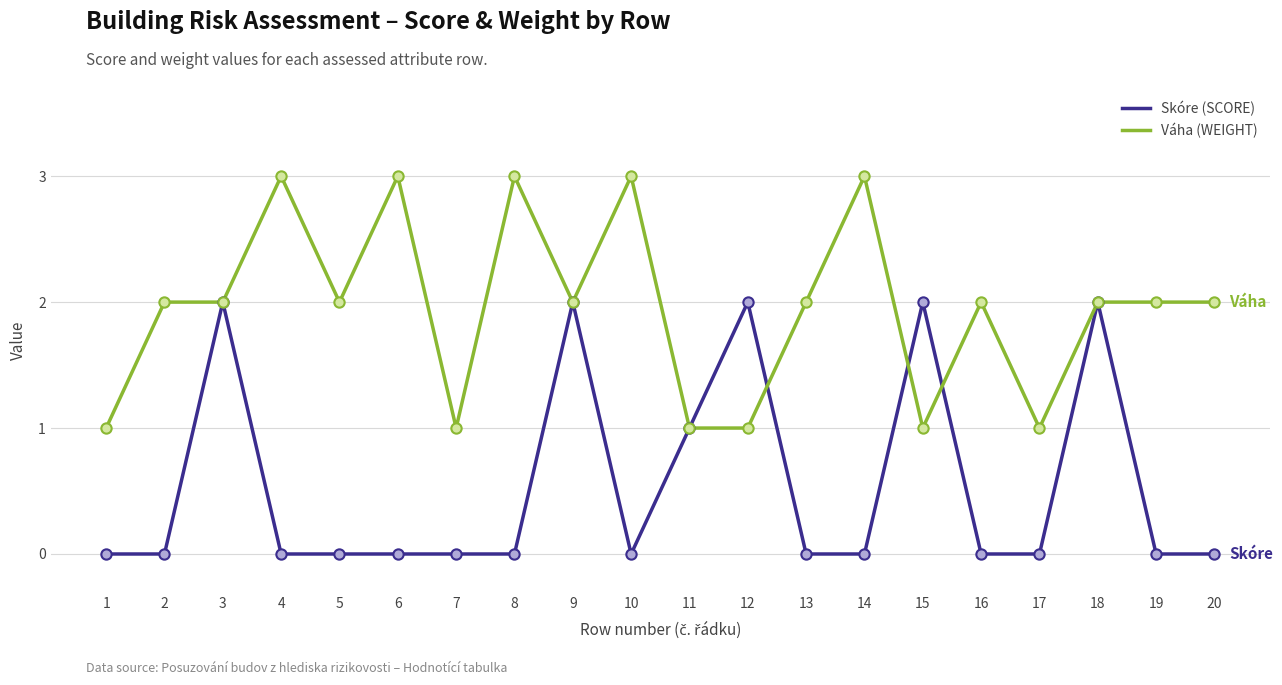

What is the total value across all series at 12?

3